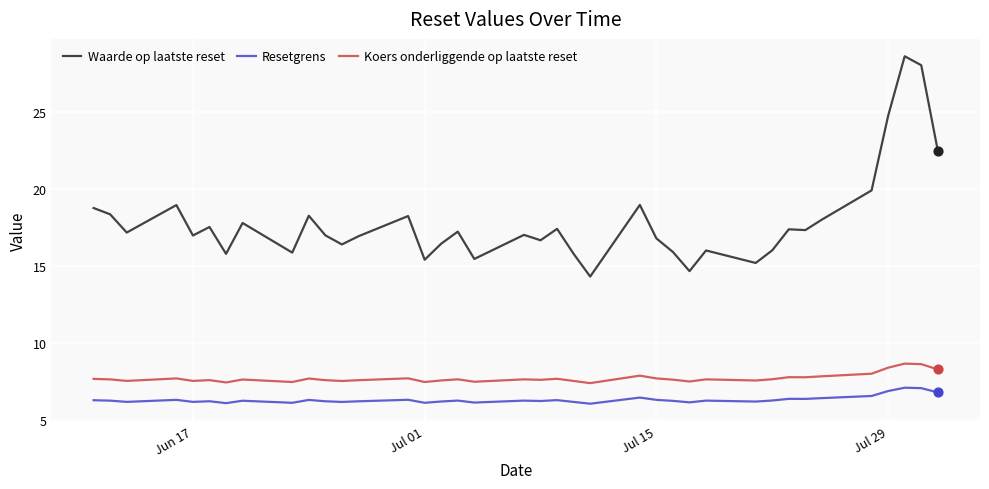

Which series has the widest spread of values?

Waarde op laatste reset